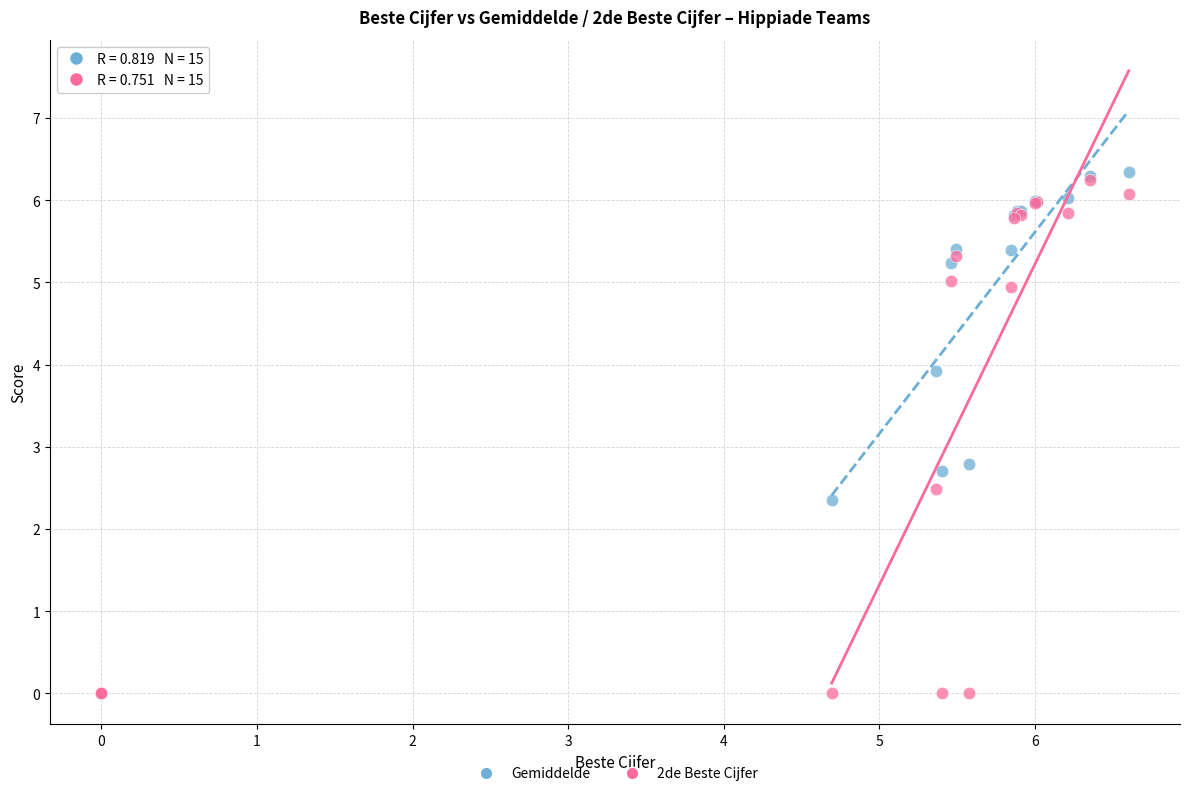

Which series has the largest Y range (max minus min)?

Gemiddelde